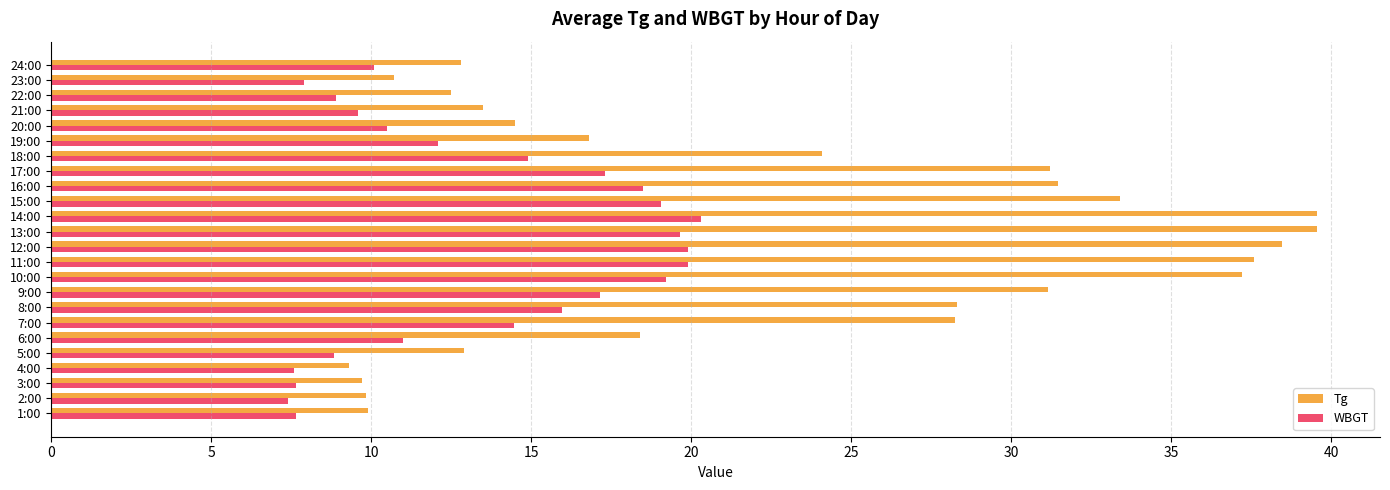

What is the average value of the Tg series?

23.0